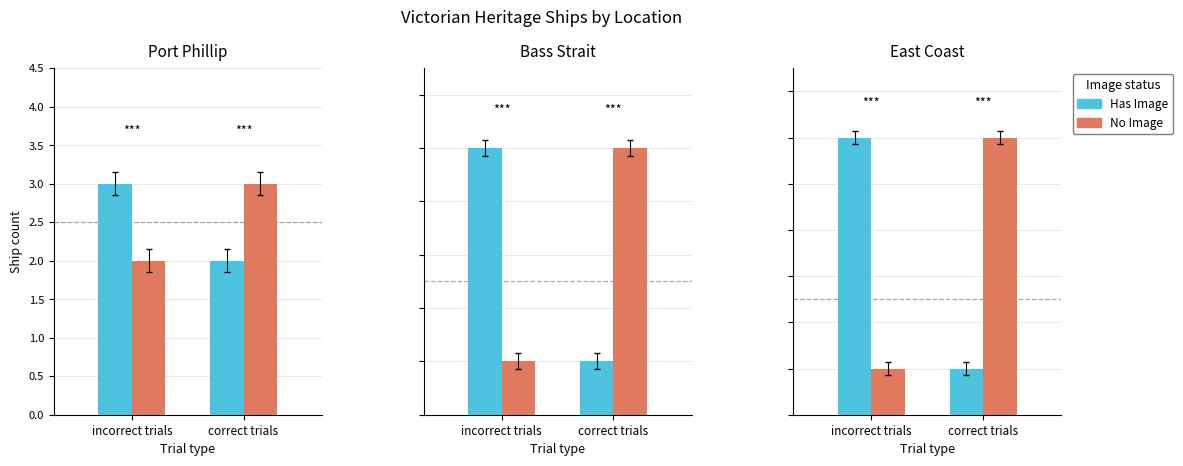

What is the difference between the Has Image values at incorrect trials and correct trials?

5